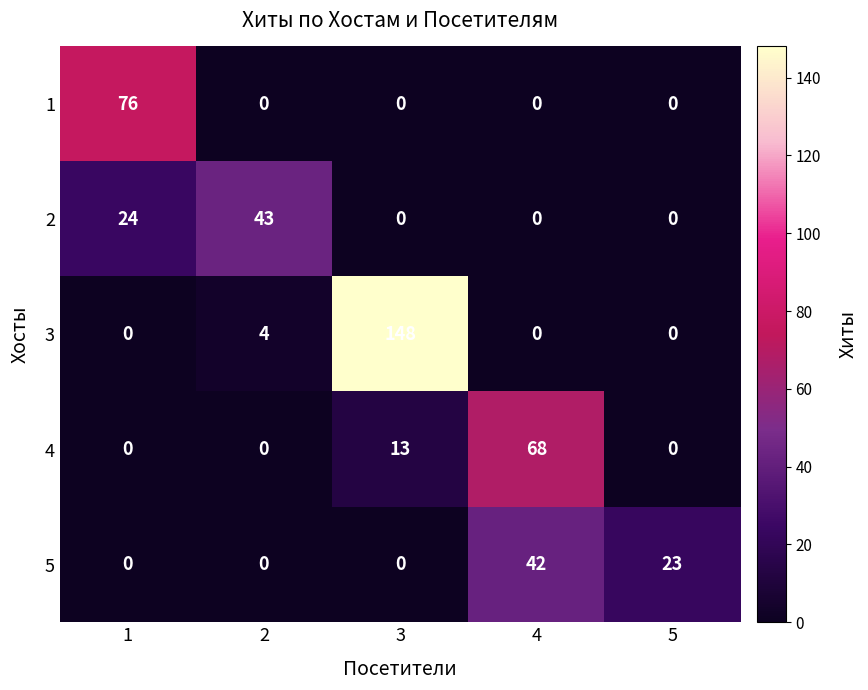

The 3 series shows 4 at 2. True or false?

True